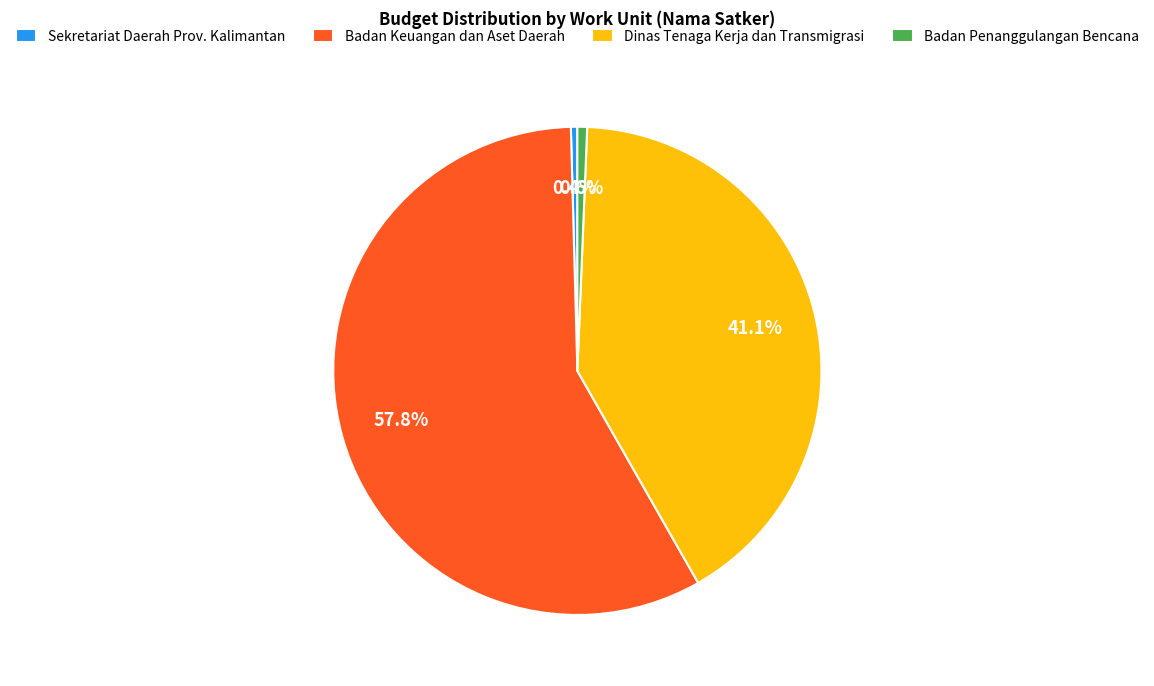

What is the largest slice in the pie chart?

Badan Keuangan dan Aset Daerah